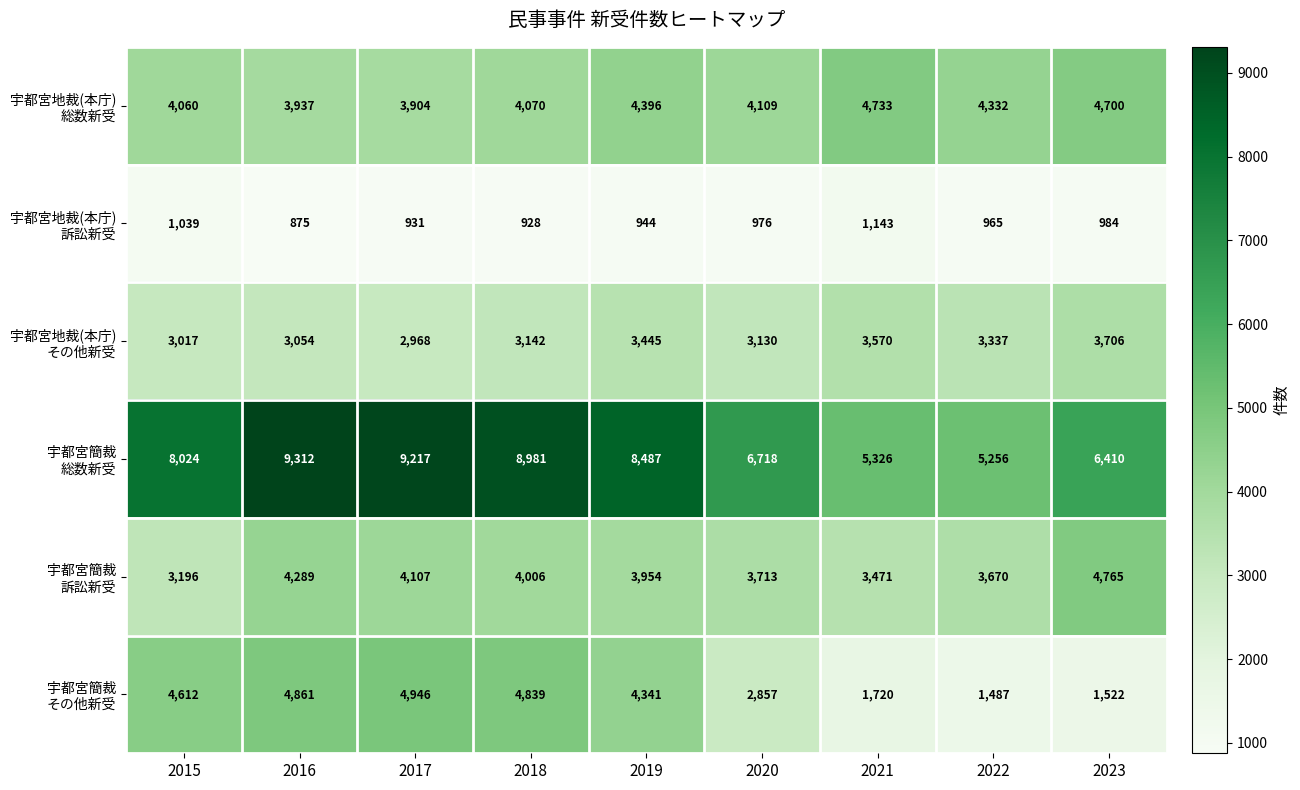

What is the difference between the highest and lowest values at 2020?

5742